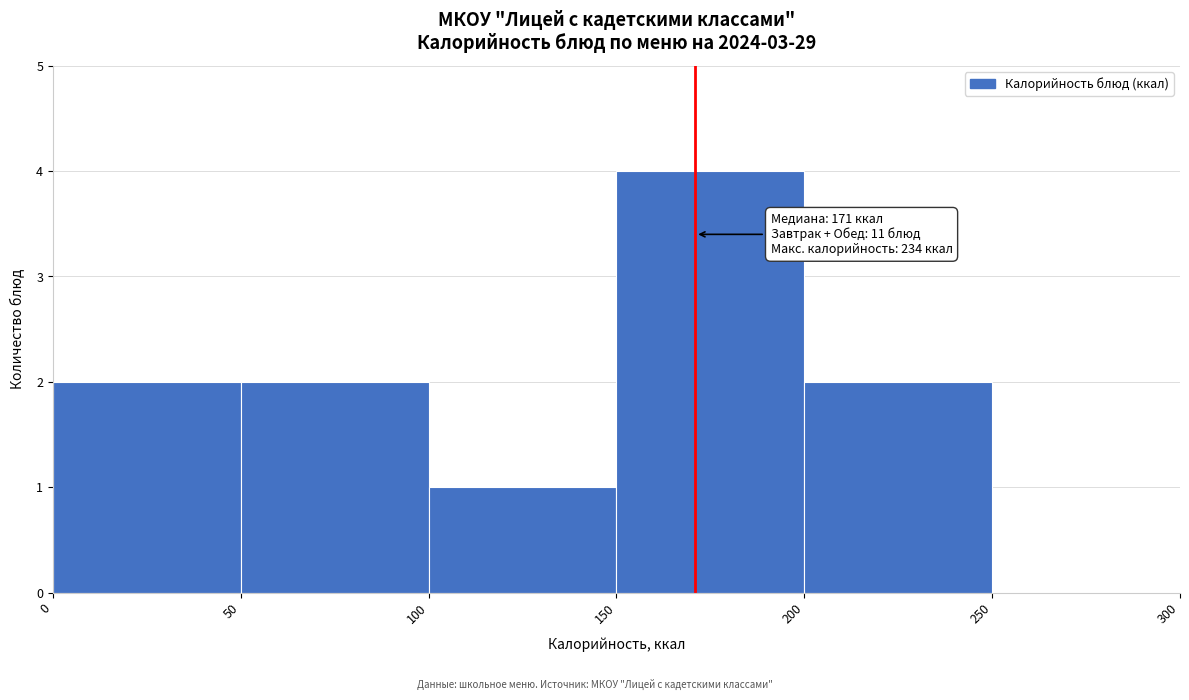

Over which range of the x-axis is the bar tallest?

150 to 200